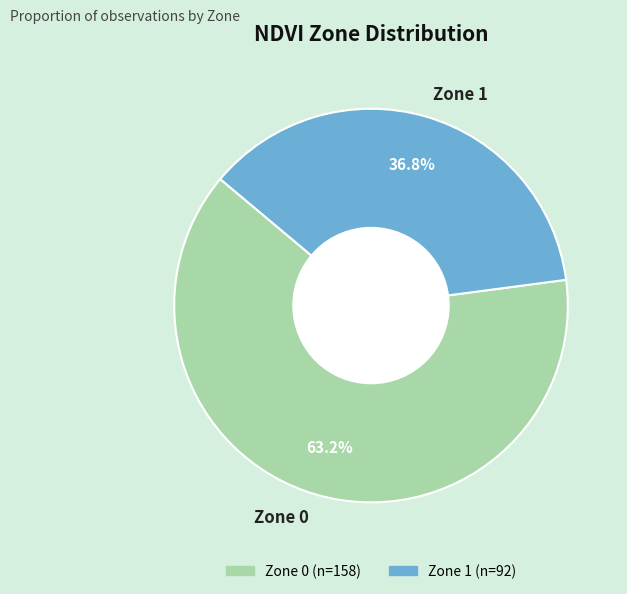

The Zone 1 slice represents 37% of the pie. True or false?

True